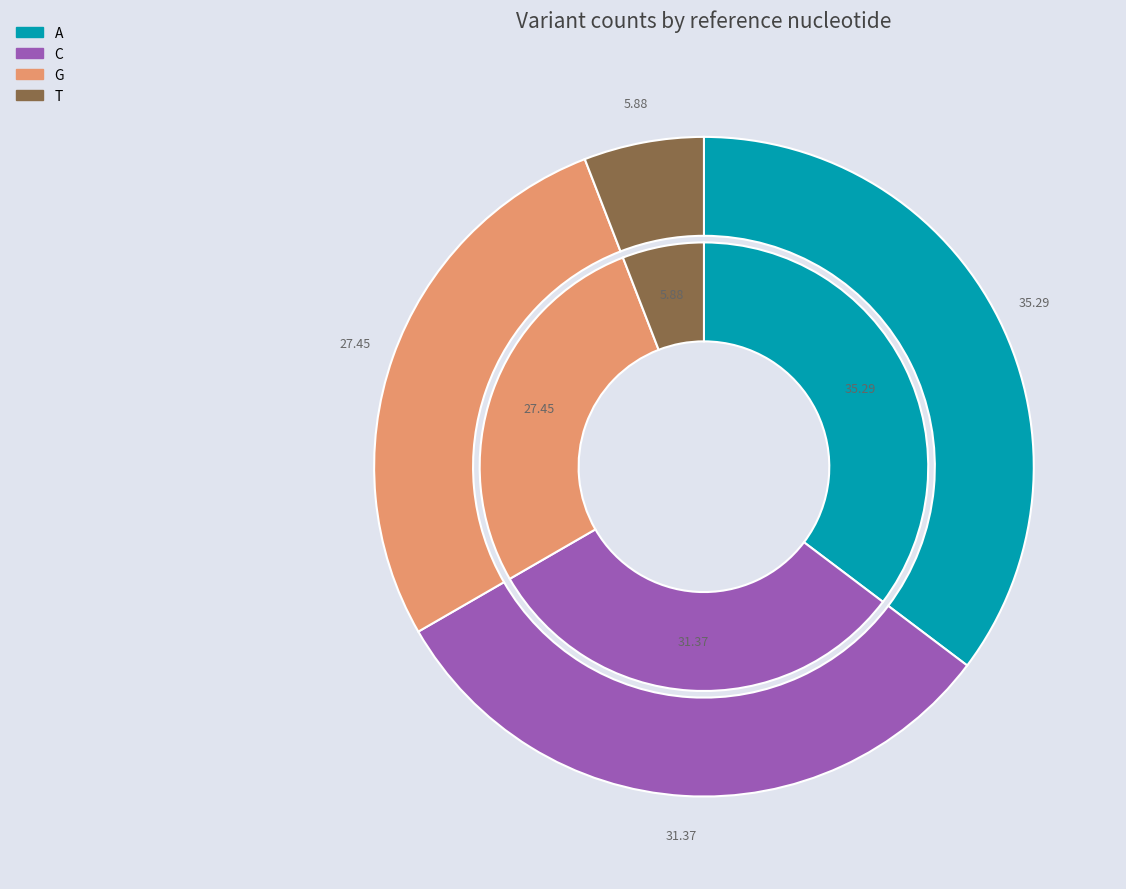

What is the ratio of the value at T to the value at C?

0.2